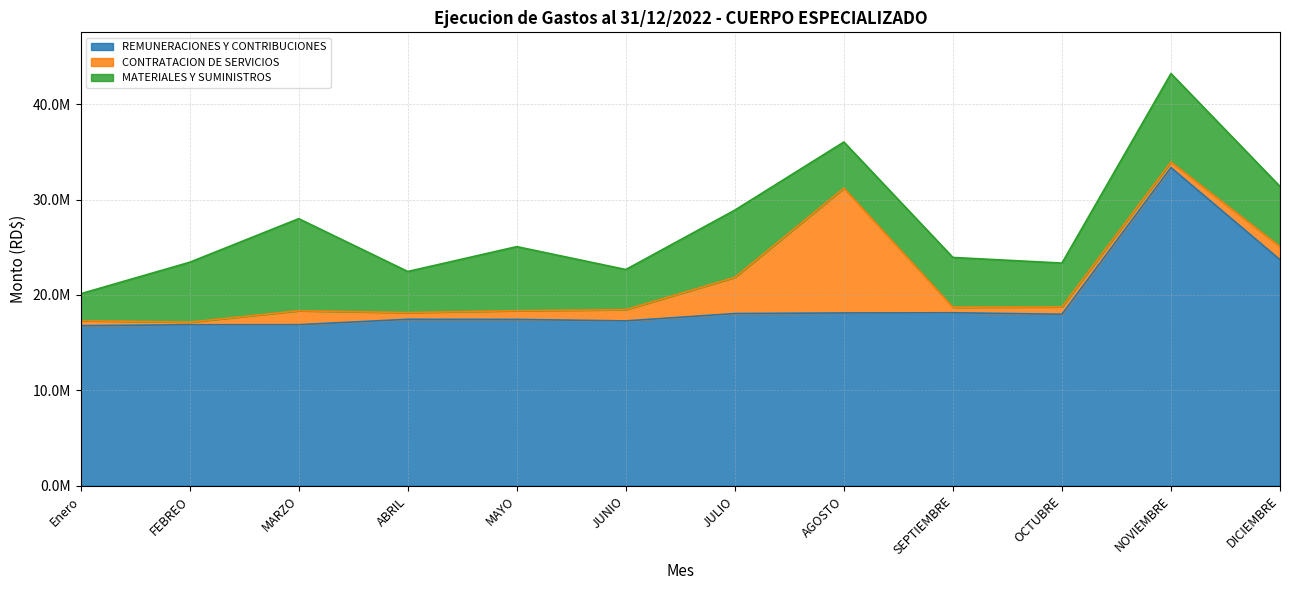

How many values in the CONTRATACION DE SERVICIOS series are below 916579?

6